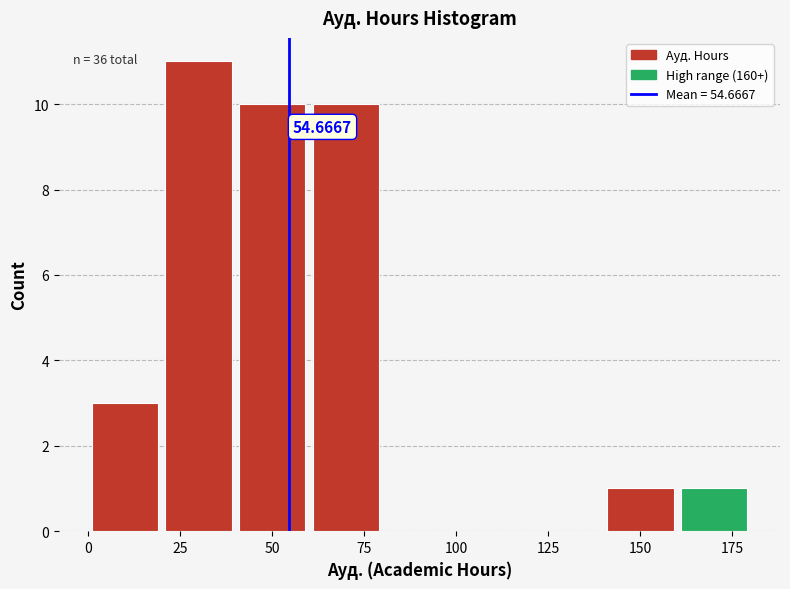

Which range on the x-axis has the tallest bar?

20 to 40